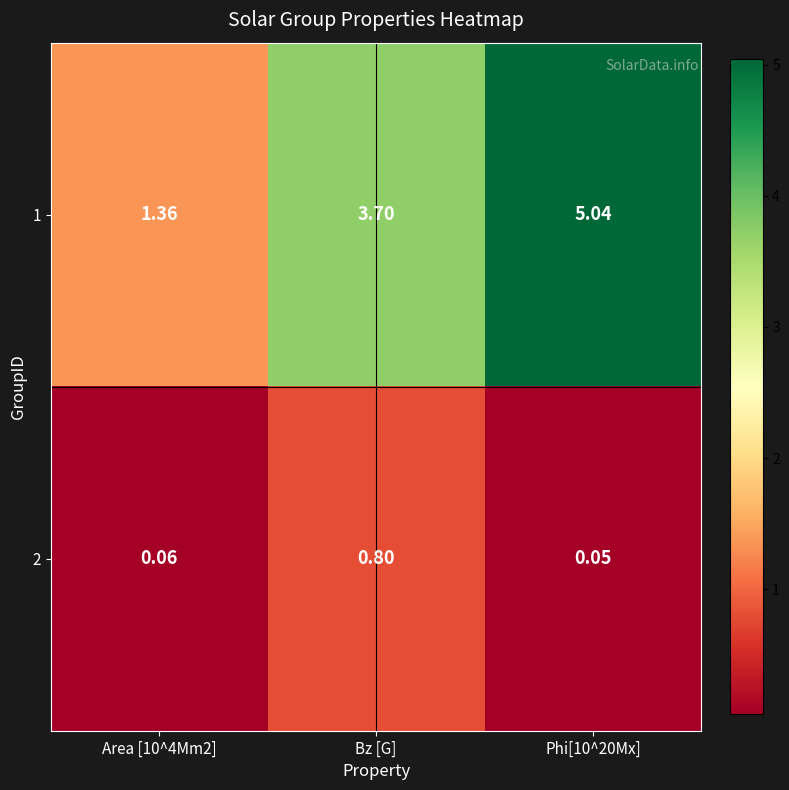

How many data points does each series have?

3